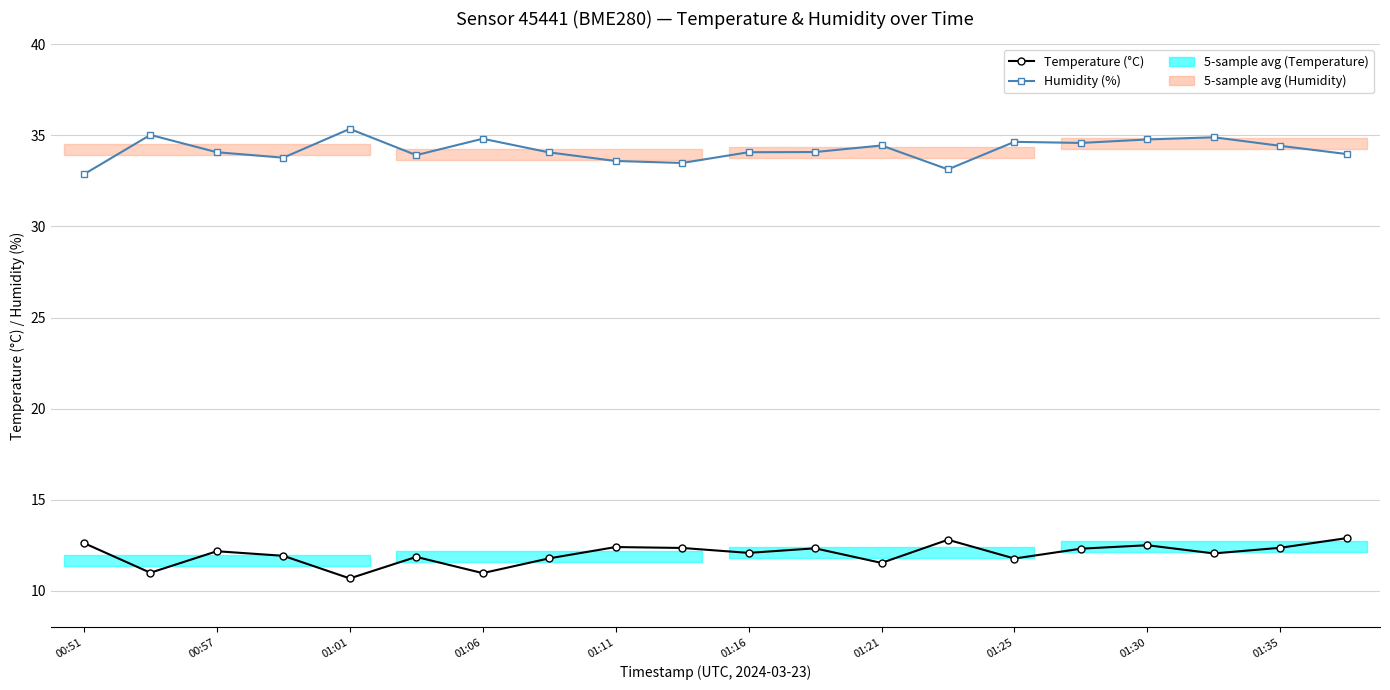

In Humidity (%), how many points are higher than both neighbors (excluding endpoints)?

6